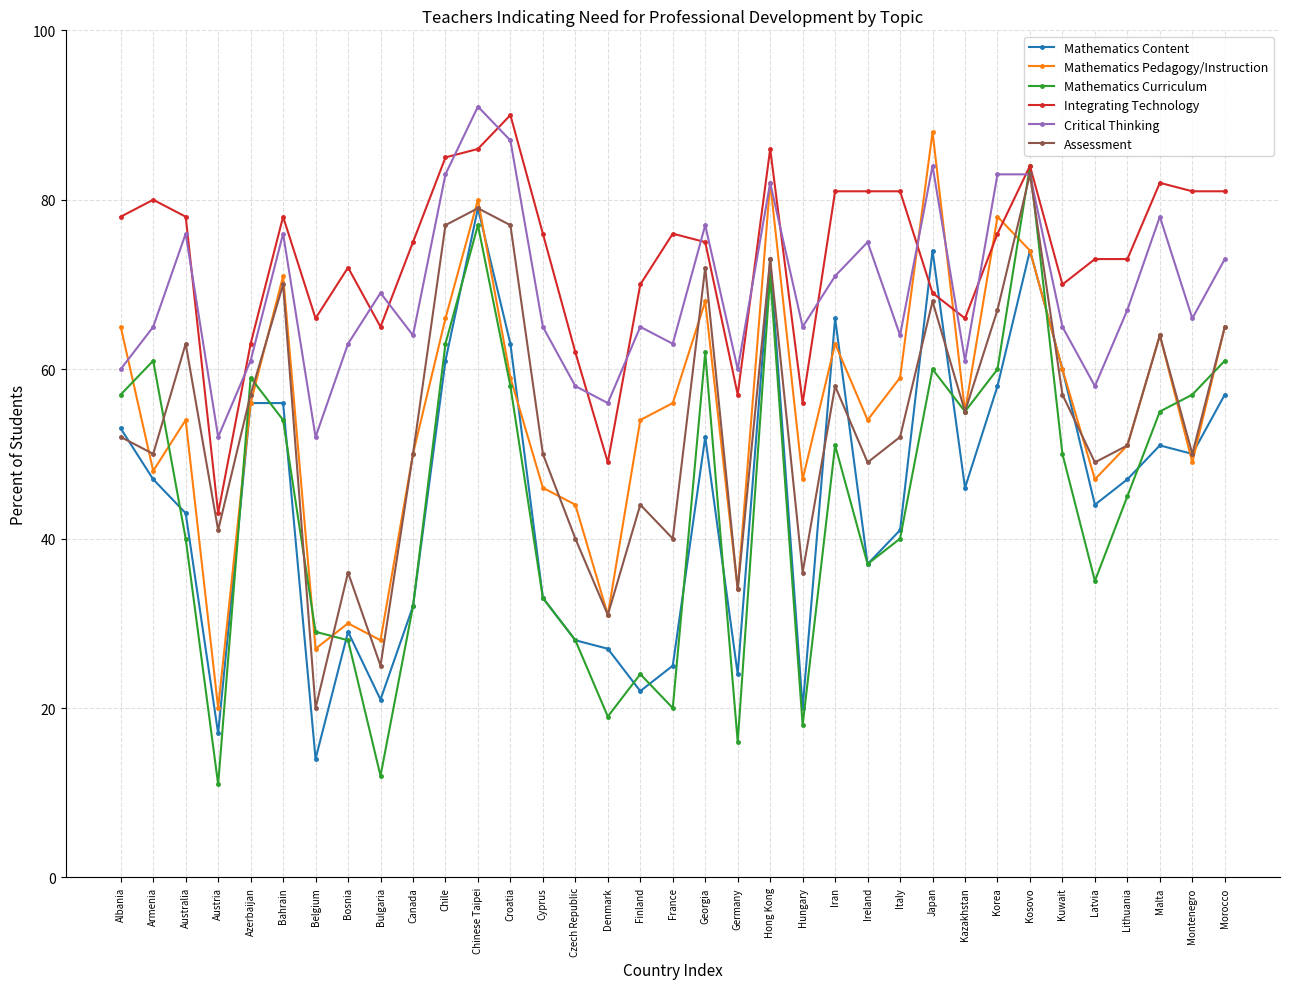

Between which two adjacent categories do Mathematics Pedagogy/Instruction and Critical Thinking first intersect?

Albania and Armenia